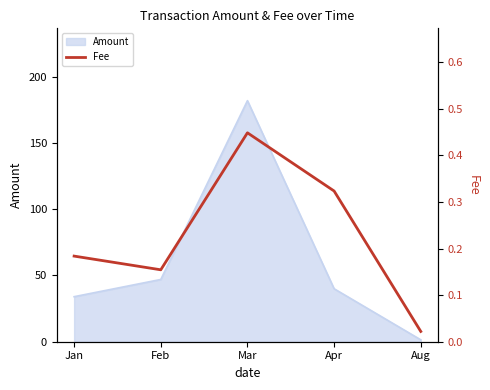

How many points are higher than both their immediate neighbors (excluding endpoints)?

1